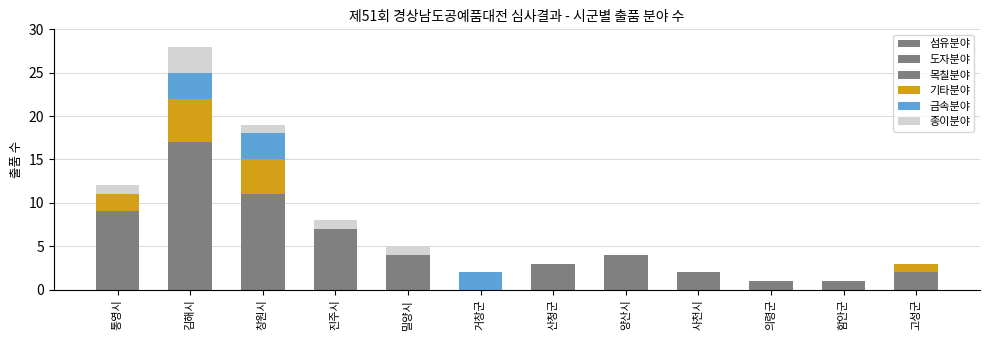

Count the number of data series in this chart.

6